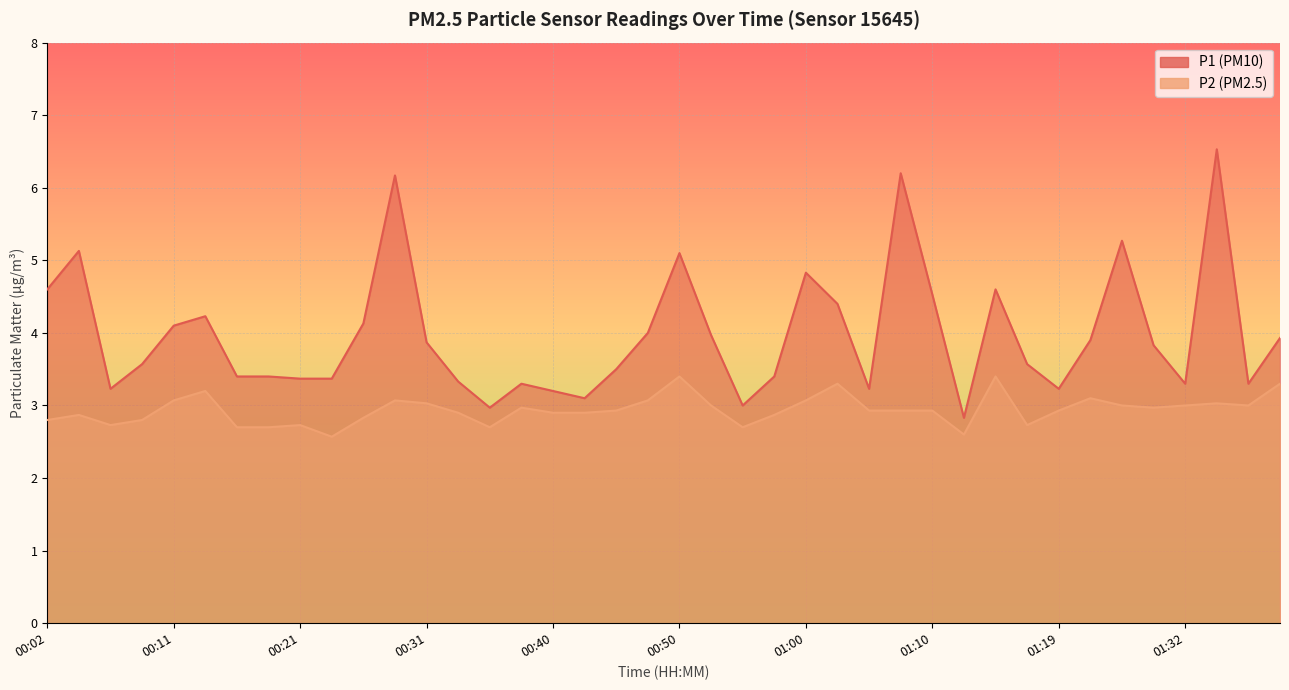

How many interior local valleys does the P2 series have?

8